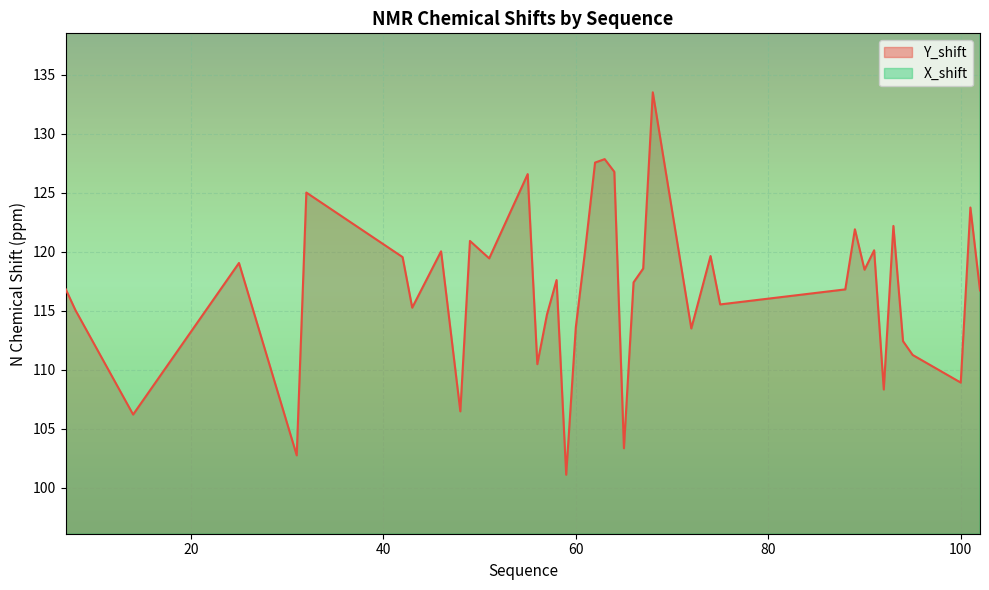

Is it true that X_shift equals 41.0 at 42?

False